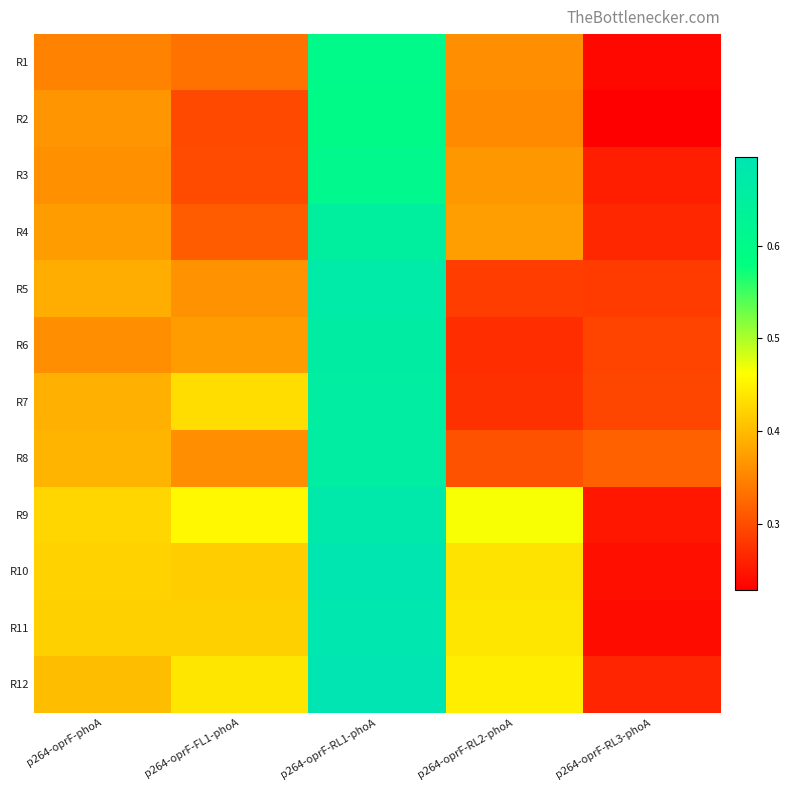

Reading left to right, transcribe all the data shown in this chart.

R1: p264-oprF-phoA=0.3	p264-oprF-FL1-phoA=0.3	p264-oprF-RL1-phoA=0.6	p264-oprF-RL2-phoA=0.4	p264-oprF-RL3-phoA=0.2
R2: p264-oprF-phoA=0.4	p264-oprF-FL1-phoA=0.3	p264-oprF-RL1-phoA=0.6	p264-oprF-RL2-phoA=0.4	p264-oprF-RL3-phoA=0.2
R3: p264-oprF-phoA=0.4	p264-oprF-FL1-phoA=0.3	p264-oprF-RL1-phoA=0.6	p264-oprF-RL2-phoA=0.4	p264-oprF-RL3-phoA=0.3
R4: p264-oprF-phoA=0.4	p264-oprF-FL1-phoA=0.3	p264-oprF-RL1-phoA=0.7	p264-oprF-RL2-phoA=0.4	p264-oprF-RL3-phoA=0.3
R5: p264-oprF-phoA=0.4	p264-oprF-FL1-phoA=0.4	p264-oprF-RL1-phoA=0.7	p264-oprF-RL2-phoA=0.3	p264-oprF-RL3-phoA=0.3
R6: p264-oprF-phoA=0.4	p264-oprF-FL1-phoA=0.4	p264-oprF-RL1-phoA=0.7	p264-oprF-RL2-phoA=0.3	p264-oprF-RL3-phoA=0.3
R7: p264-oprF-phoA=0.4	p264-oprF-FL1-phoA=0.4	p264-oprF-RL1-phoA=0.7	p264-oprF-RL2-phoA=0.3	p264-oprF-RL3-phoA=0.3
R8: p264-oprF-phoA=0.4	p264-oprF-FL1-phoA=0.4	p264-oprF-RL1-phoA=0.7	p264-oprF-RL2-phoA=0.3	p264-oprF-RL3-phoA=0.3
R9: p264-oprF-phoA=0.4	p264-oprF-FL1-phoA=0.5	p264-oprF-RL1-phoA=0.7	p264-oprF-RL2-phoA=0.5	p264-oprF-RL3-phoA=0.3
R10: p264-oprF-phoA=0.4	p264-oprF-FL1-phoA=0.4	p264-oprF-RL1-phoA=0.7	p264-oprF-RL2-phoA=0.4	p264-oprF-RL3-phoA=0.2
R11: p264-oprF-phoA=0.4	p264-oprF-FL1-phoA=0.4	p264-oprF-RL1-phoA=0.7	p264-oprF-RL2-phoA=0.4	p264-oprF-RL3-phoA=0.2
R12: p264-oprF-phoA=0.4	p264-oprF-FL1-phoA=0.4	p264-oprF-RL1-phoA=0.7	p264-oprF-RL2-phoA=0.4	p264-oprF-RL3-phoA=0.3